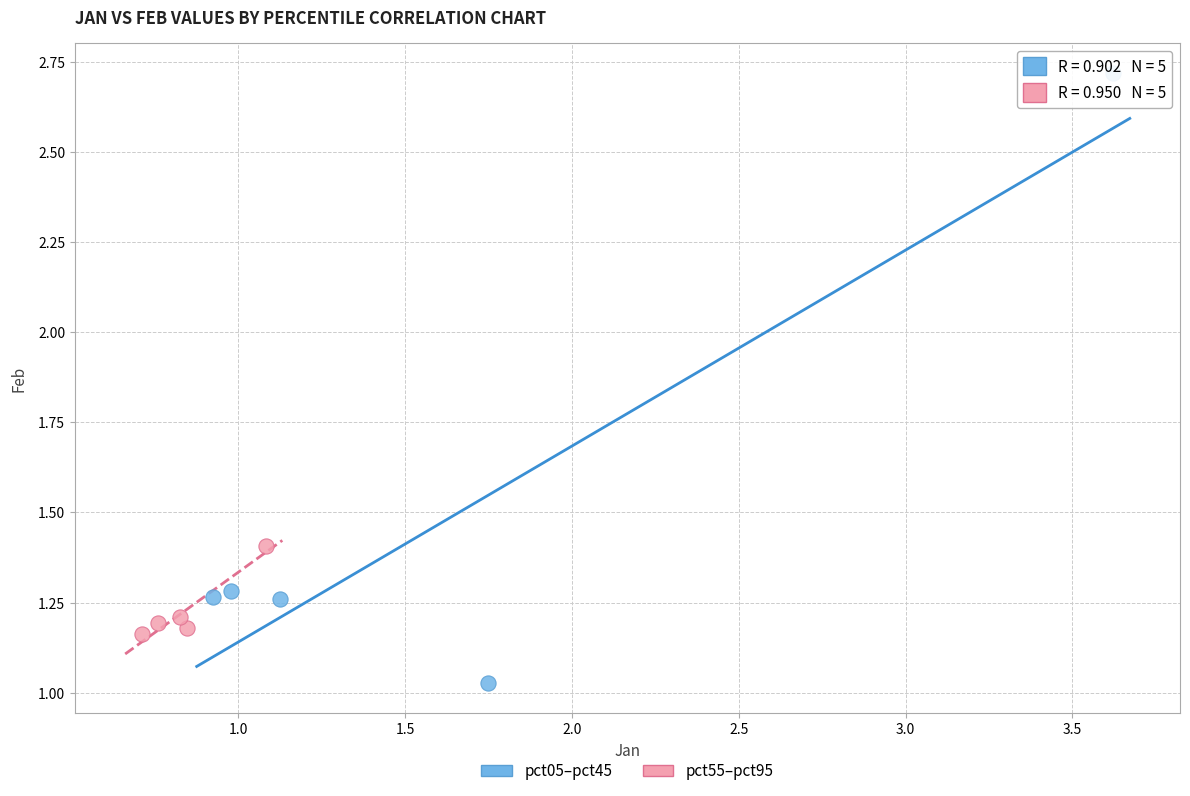

Which series contains the highest Y value?

pct05–pct45